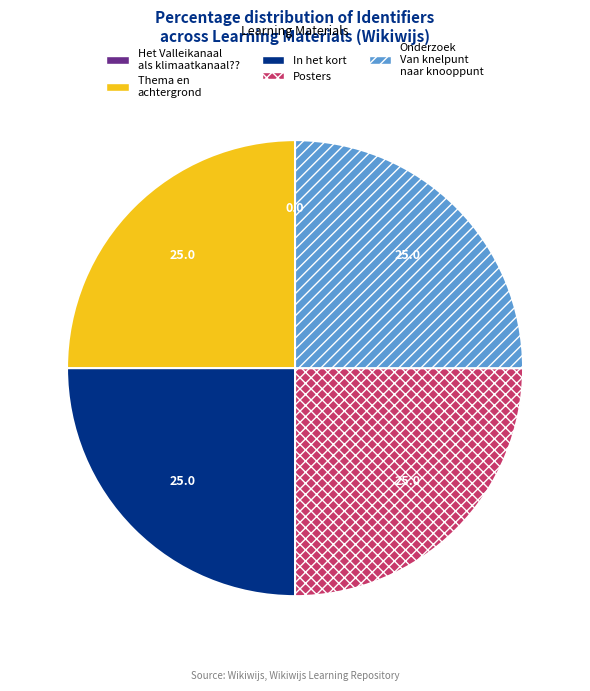

Is there a majority slice in this chart?

No